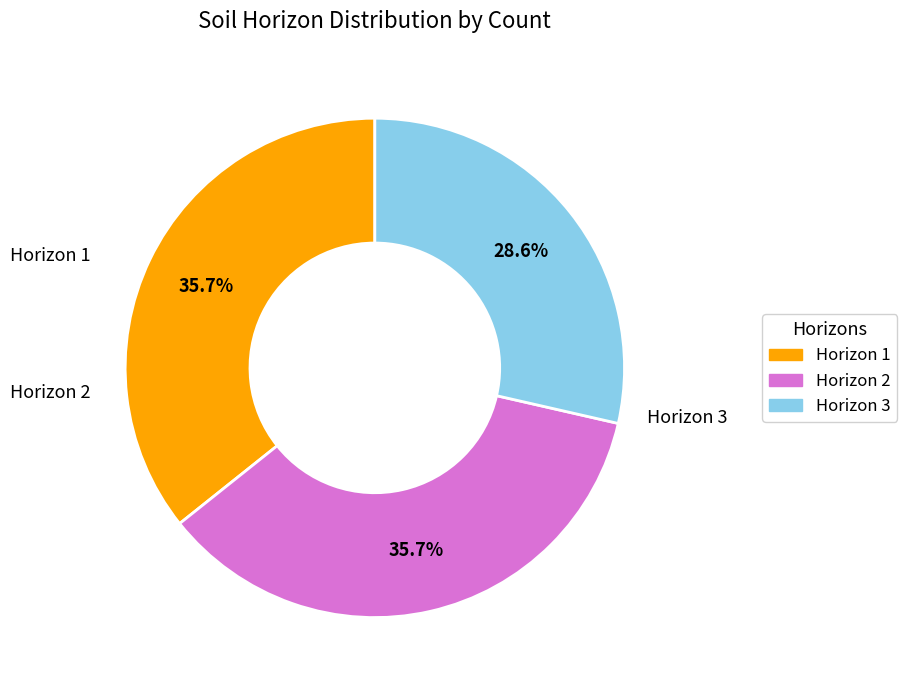

To the nearest percent, what is the average slice percentage?

33%